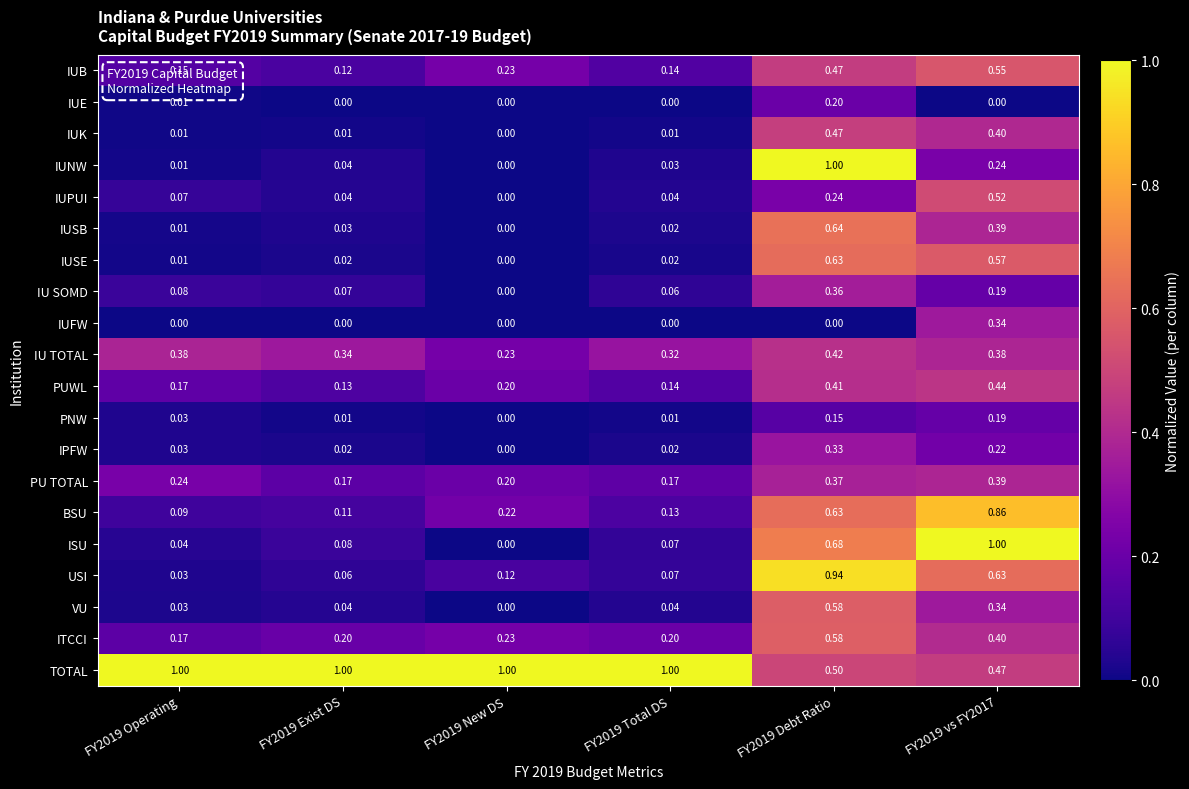

Which series has the largest total across all categories?

TOTAL